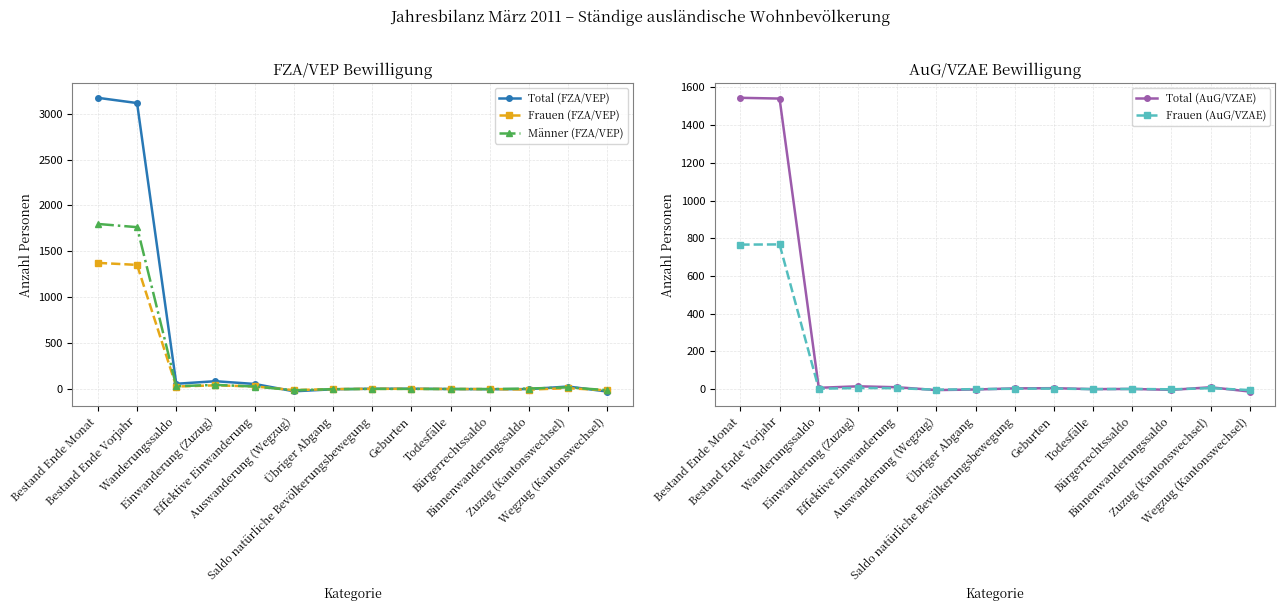

What is the highest value of the Total (AuG/VZAE) series?

1545